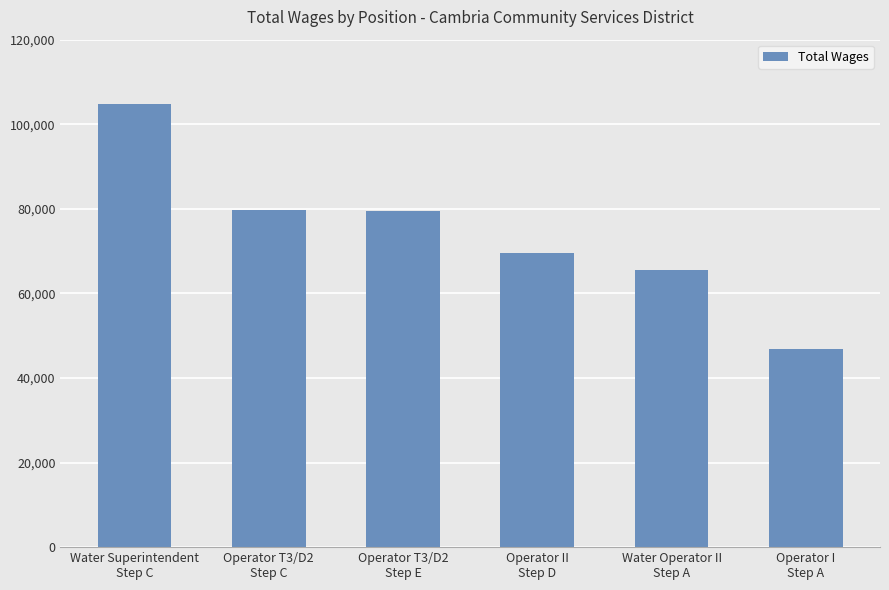

What is the greatest value displayed?

104751